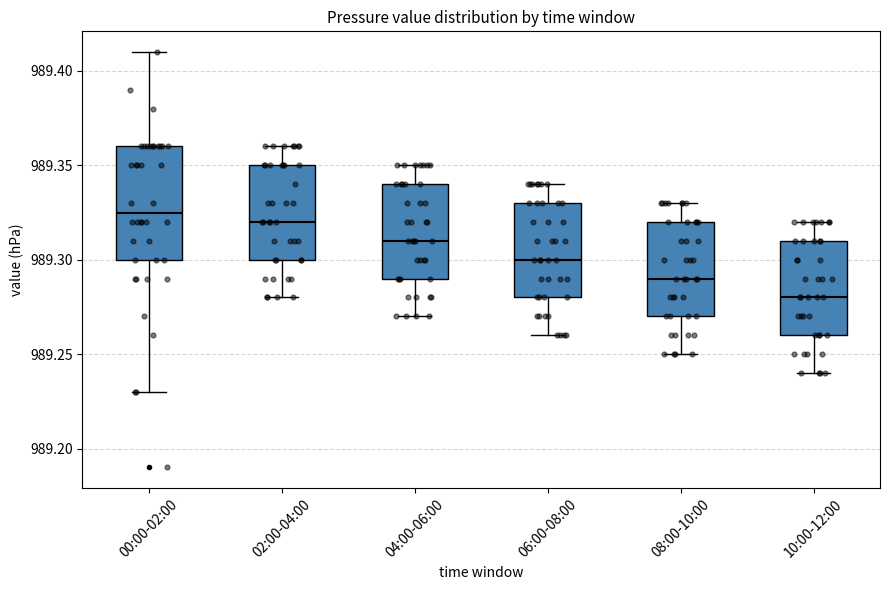

Reading left to right, read every box against the y-axis: the position of its median line, the range the box covers, and the ends of its whiskers. The values are not printed on the chart, so give them approximately, as read against the axis.

00:00-02:00: median 989.325, box 989.300 to 989.360, whiskers 989.230 to 989.410
02:00-04:00: median 989.320, box 989.300 to 989.350, whiskers 989.280 to 989.360
04:00-06:00: median 989.310, box 989.290 to 989.340, whiskers 989.270 to 989.350
06:00-08:00: median 989.300, box 989.280 to 989.330, whiskers 989.260 to 989.340
08:00-10:00: median 989.290, box 989.270 to 989.320, whiskers 989.250 to 989.330
10:00-12:00: median 989.280, box 989.260 to 989.310, whiskers 989.240 to 989.320